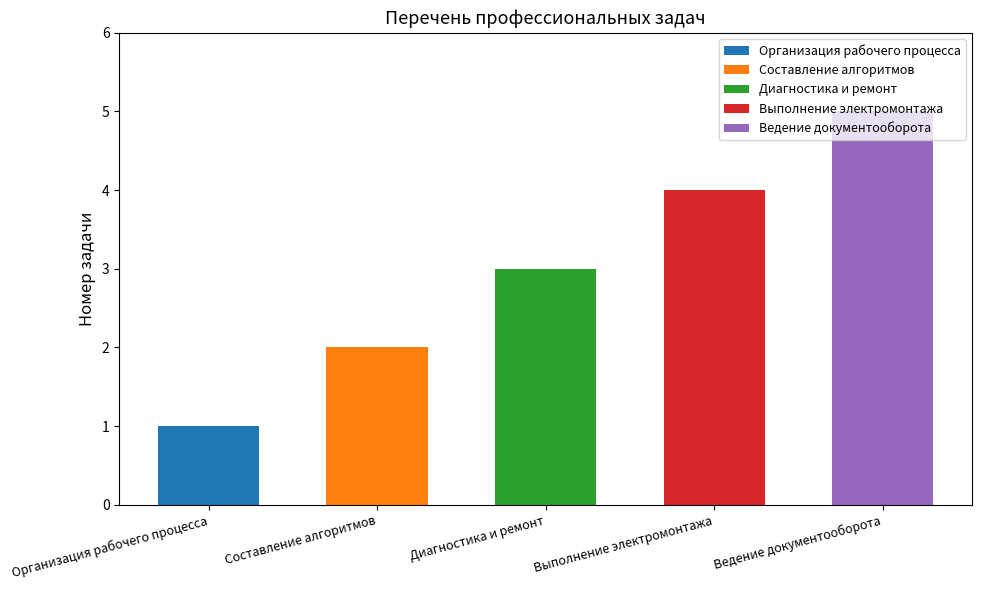

Are the bars grouped side by side (vs. stacked)?

No